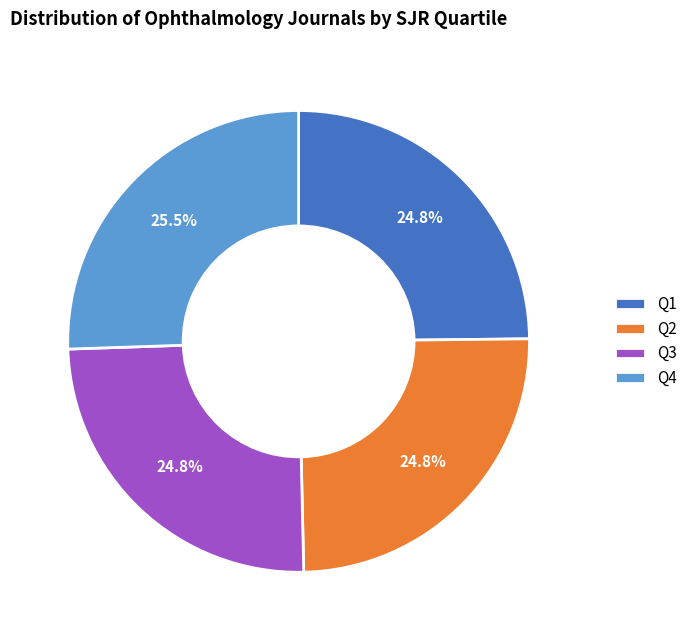

What is the ratio of the value at Q2 to the value at Q1?

1.0